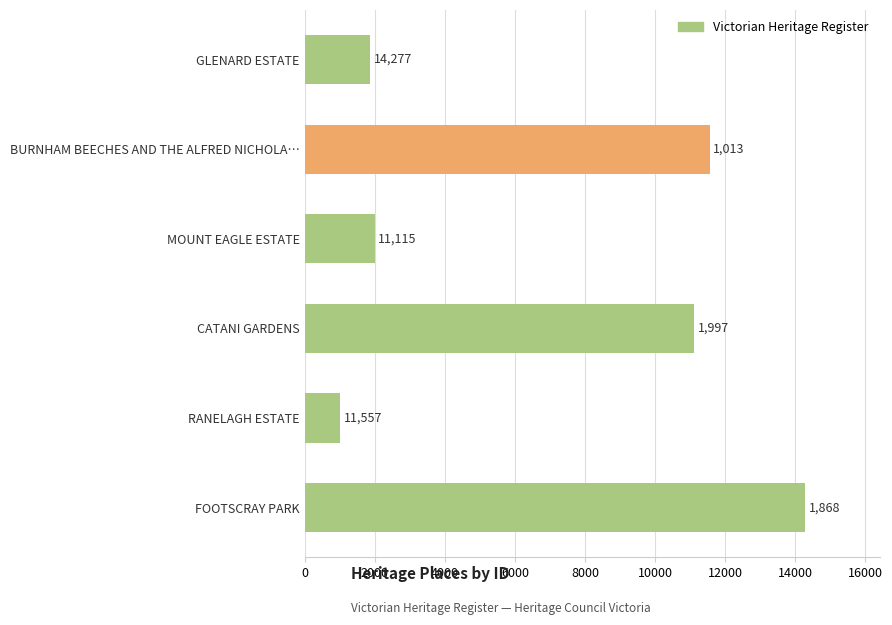

Reading top to bottom, transcribe all the data shown in this chart.

1868	11557	1997	11115	1013	14277